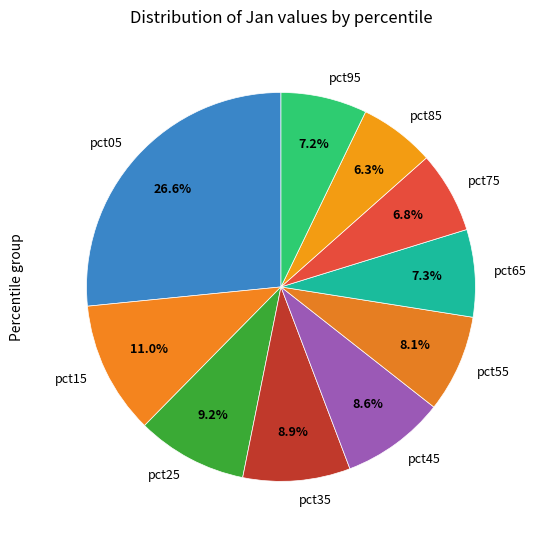

What is the total percentage of pct85 and pct15?

17.3%